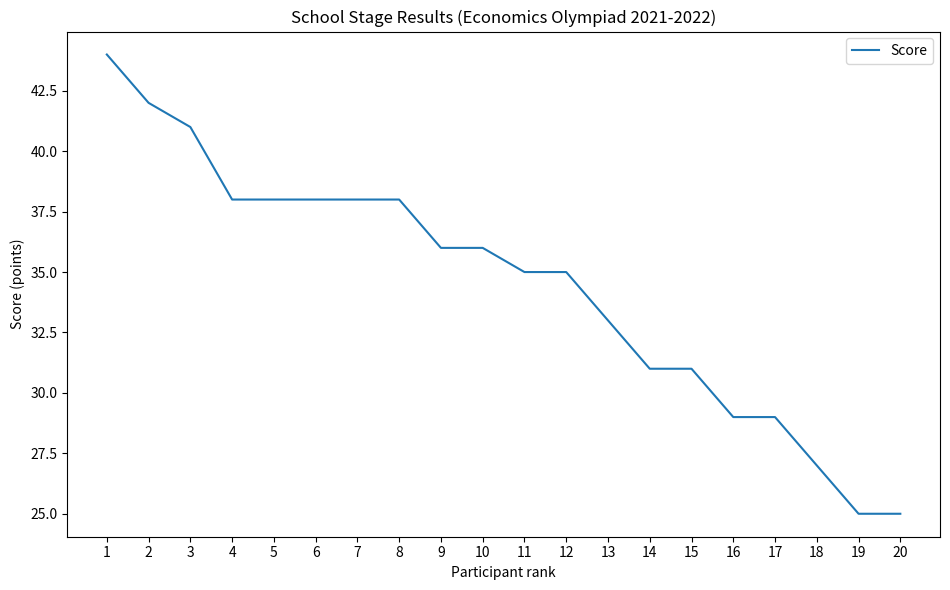

What is the change in value from 9 to 18?

-9